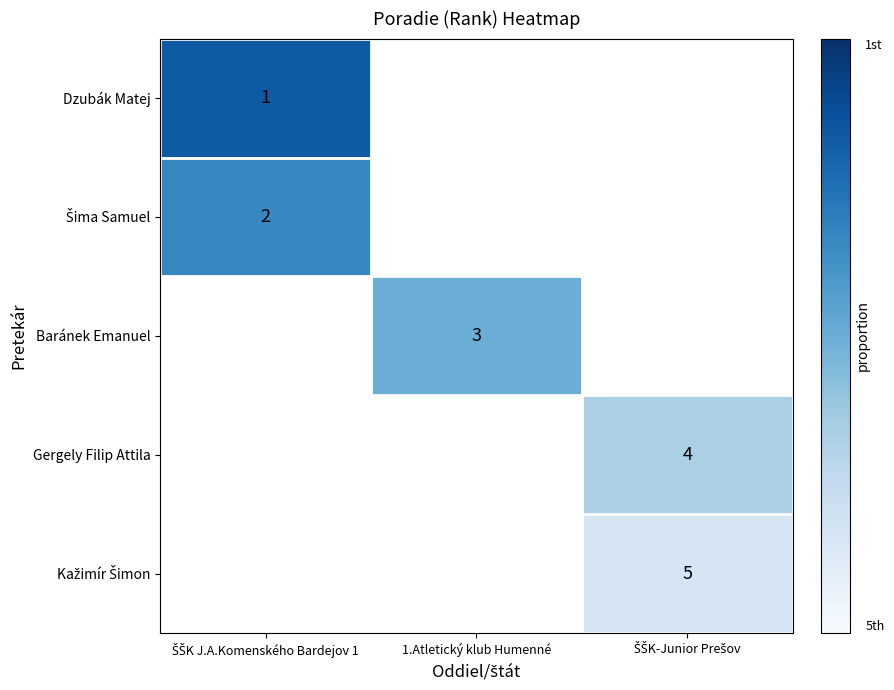

What is the smallest value displayed?

1.0